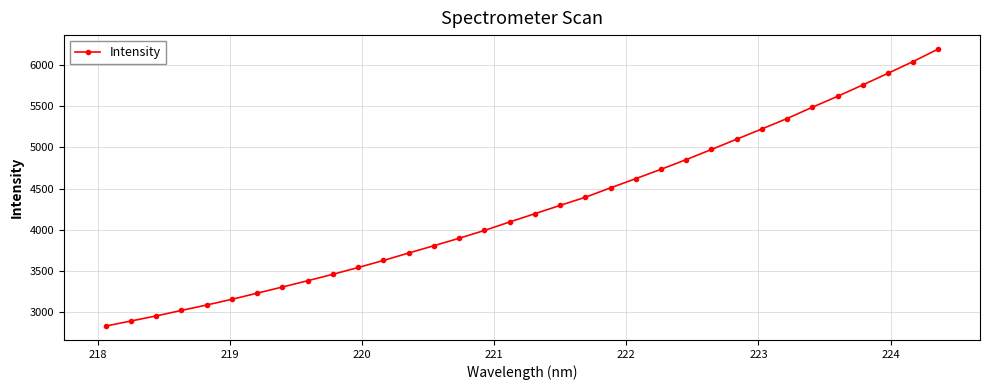

What is the average value?

4271.3